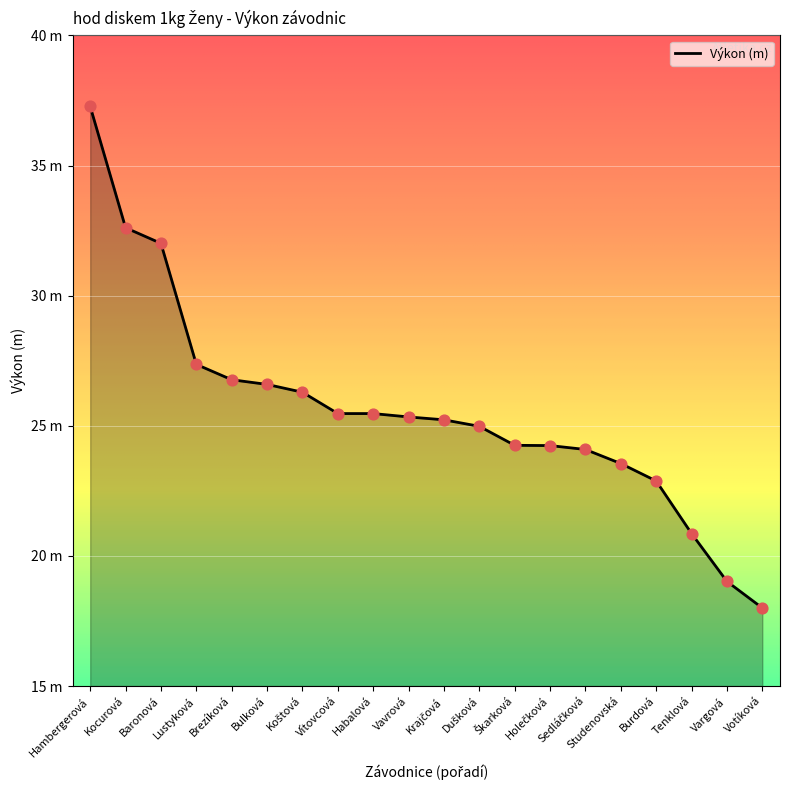

Does the chart have visible grid lines?

Yes